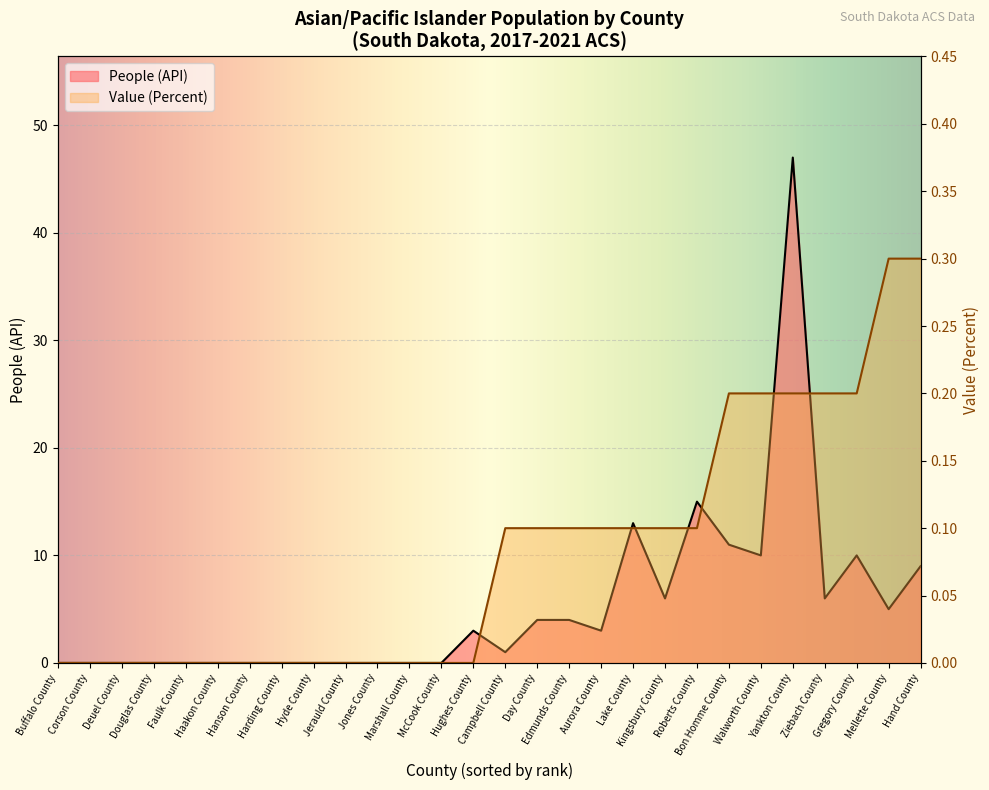

What is the difference between the Value (Percent) values at Edmunds County and Hyde County?

0.1